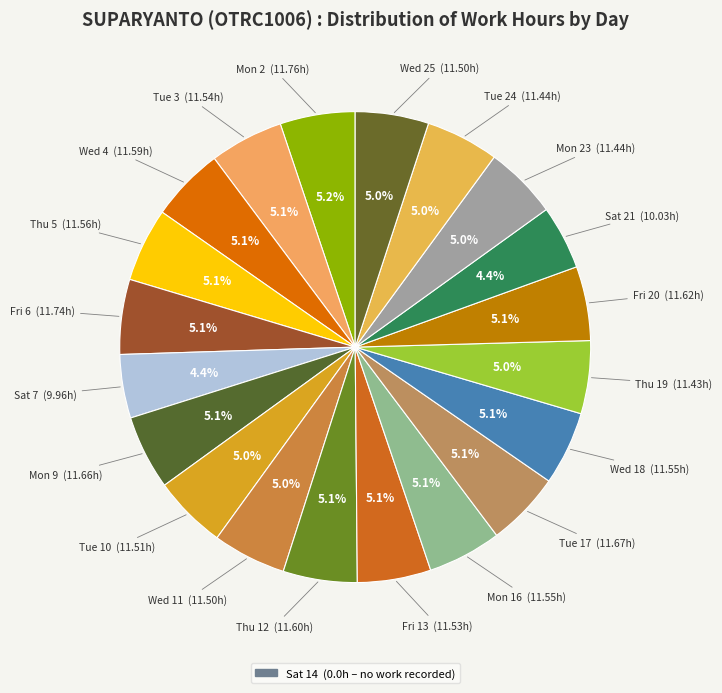

To the nearest percent, what is the average slice percentage?

5%